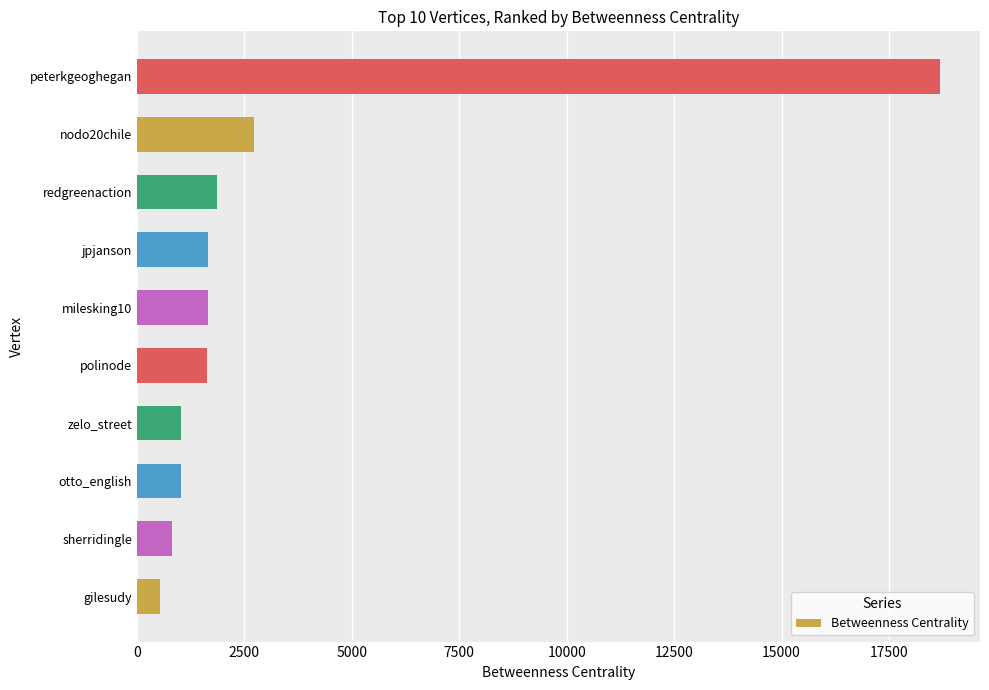

Approximately how many times larger is the value at zelo_street compared to sherridingle?

1.3